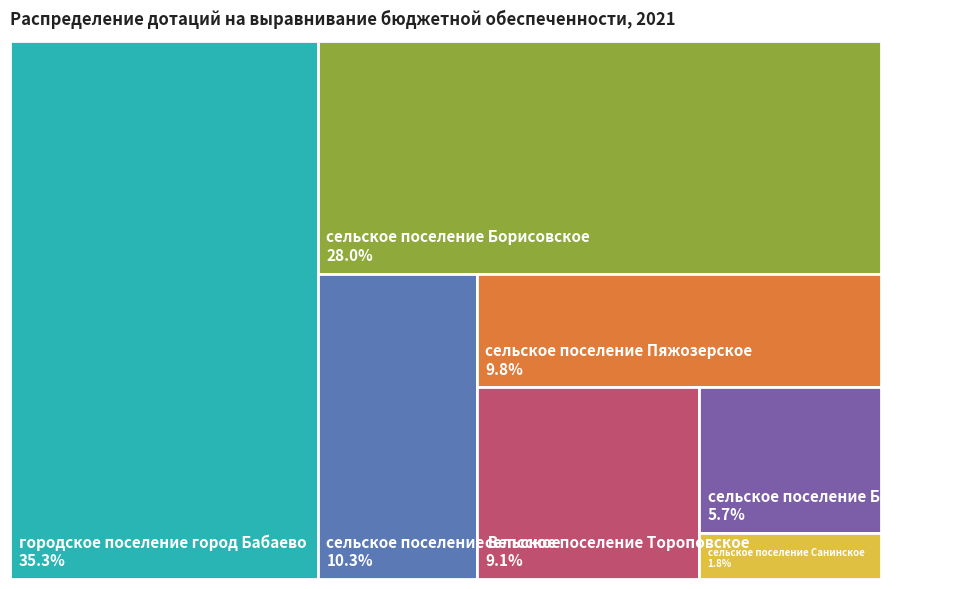

To the nearest percent, what portion does сельское поселение Борисовское represent?

28%